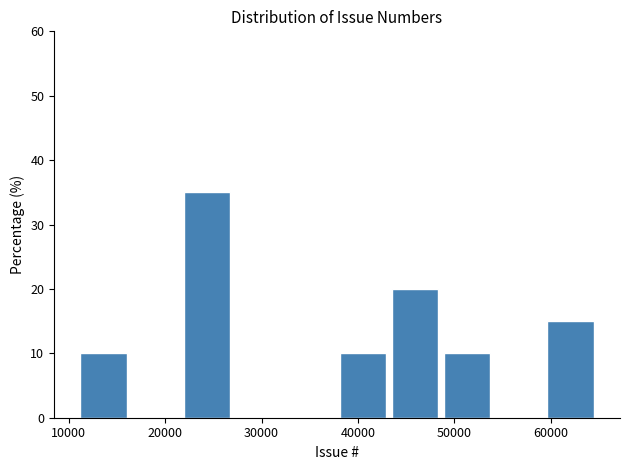

Over which range of the x-axis is the bar tallest?

22000 to 27000